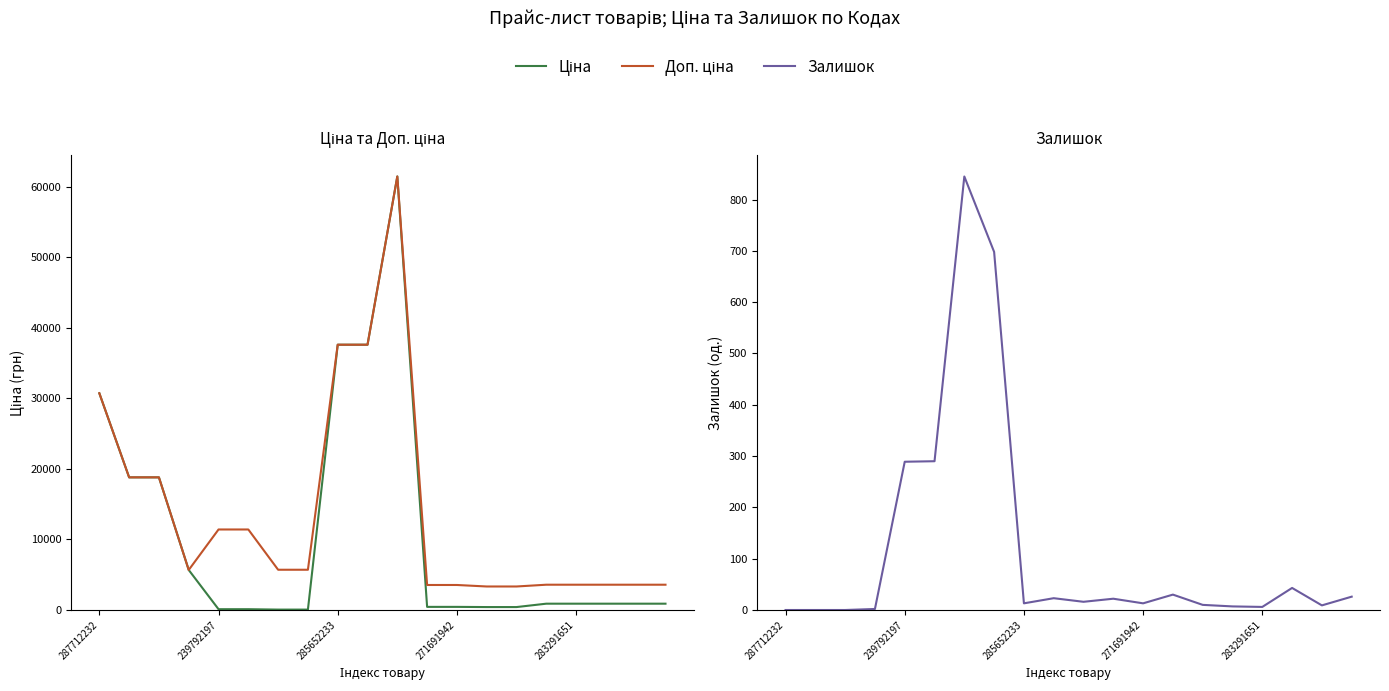

How many lines are shown in the chart?

3